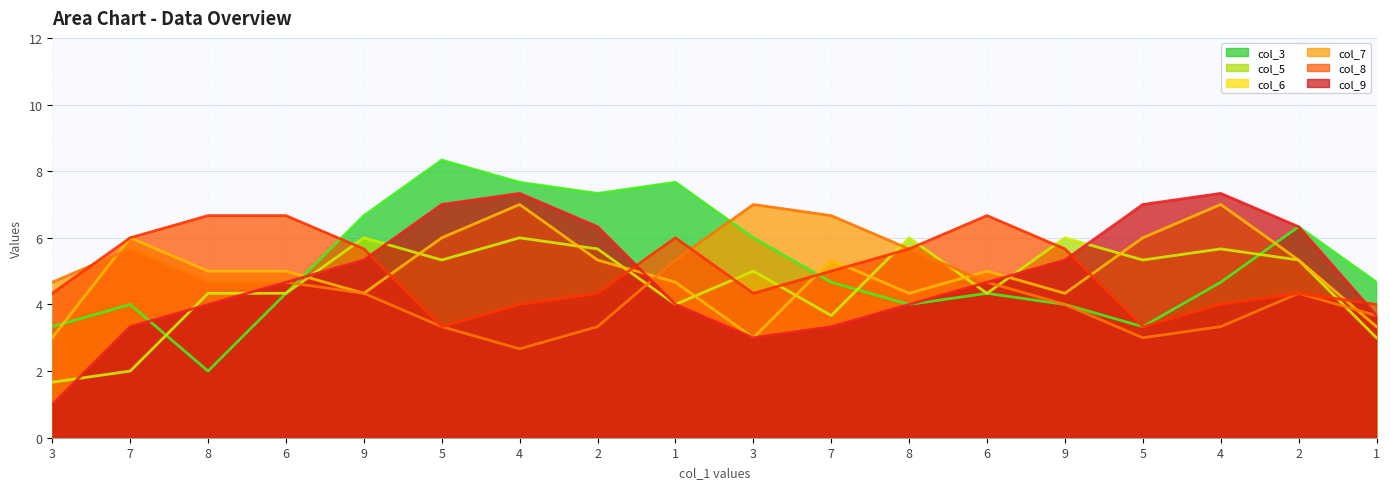

How many series are shown in this chart?

6